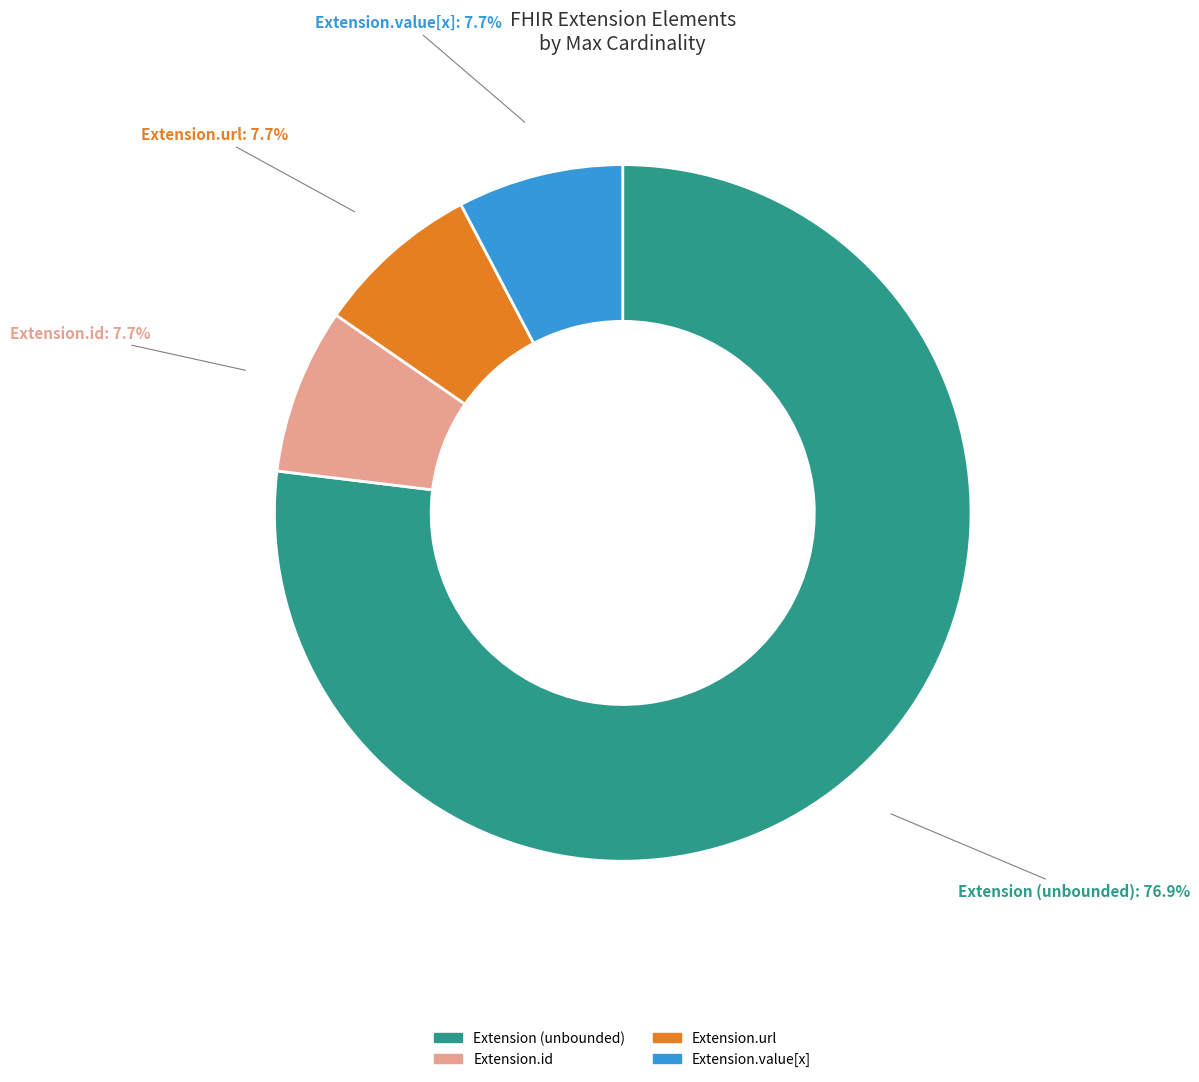

Does any single category account for the majority?

Yes